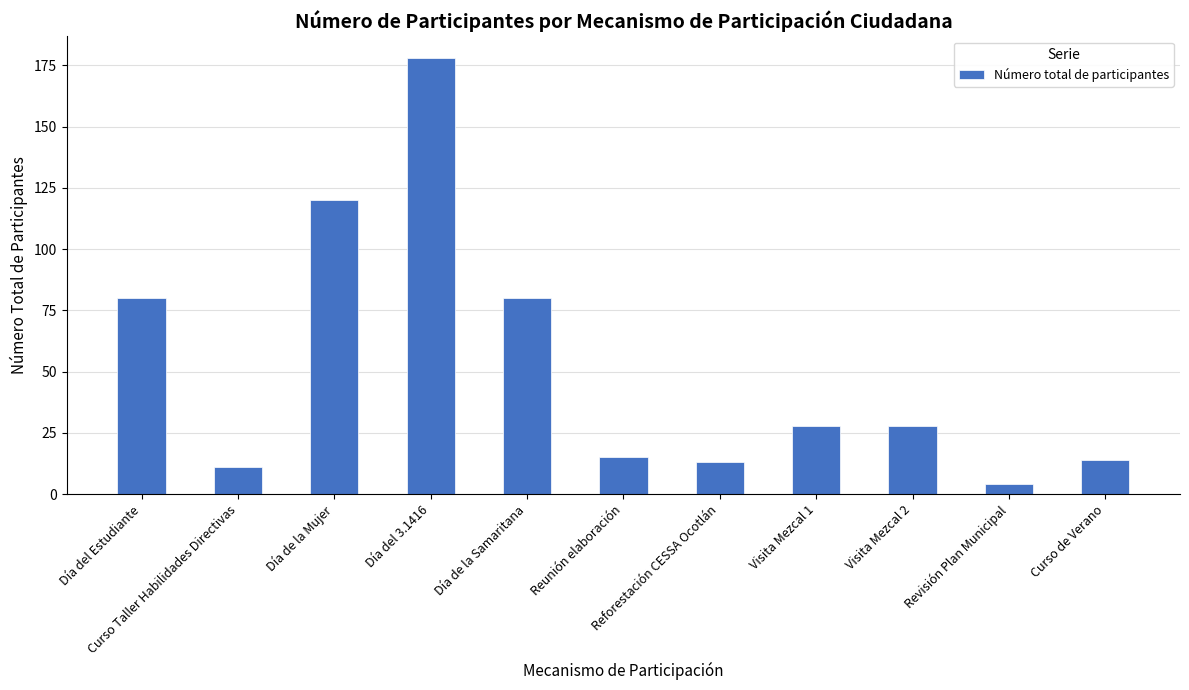

At which label does the data first exceed 28?

Día del Estudiante